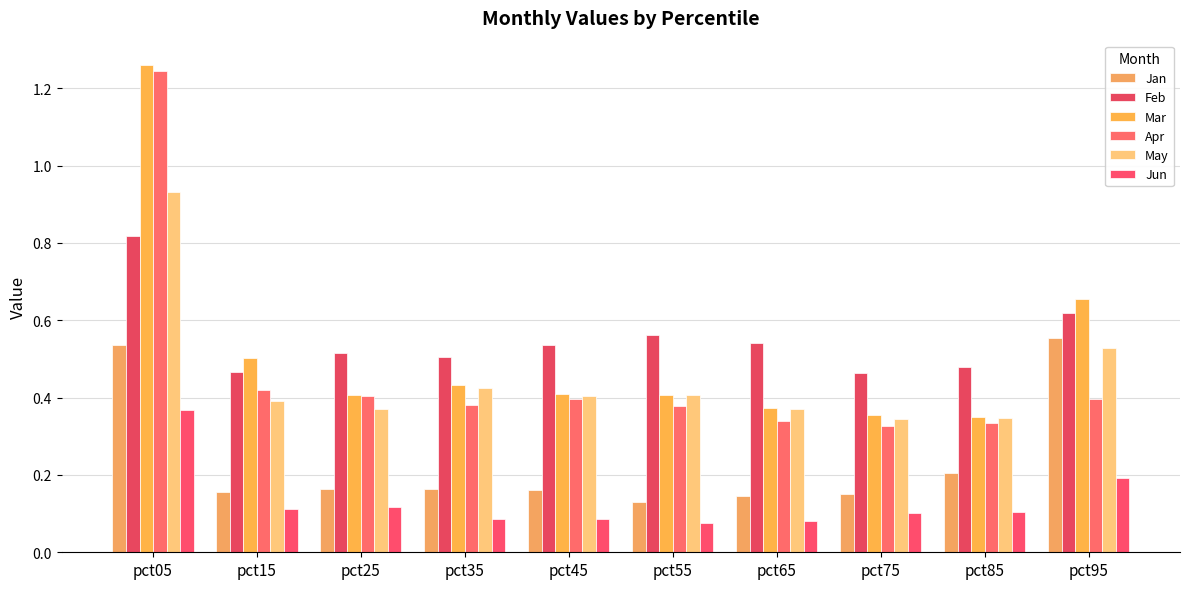

Count the number of data series in this chart.

6